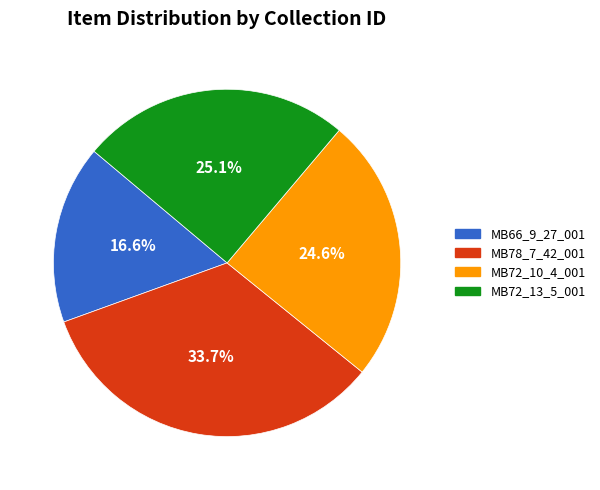

Is it true that MB66_9_27_001 is 17% of the pie?

True